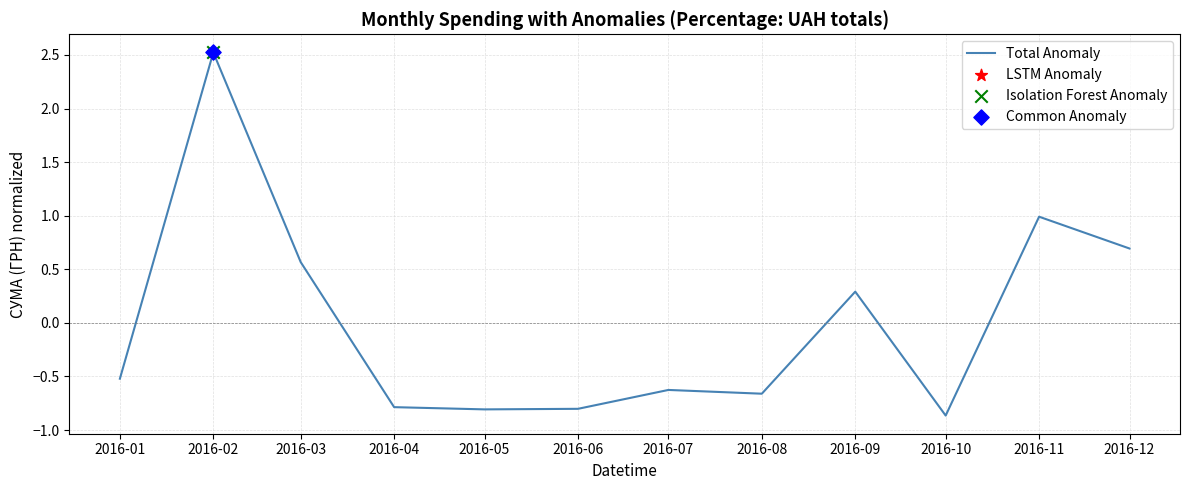

Which has a higher value, 2016-11 or 2016-02?

2016-02